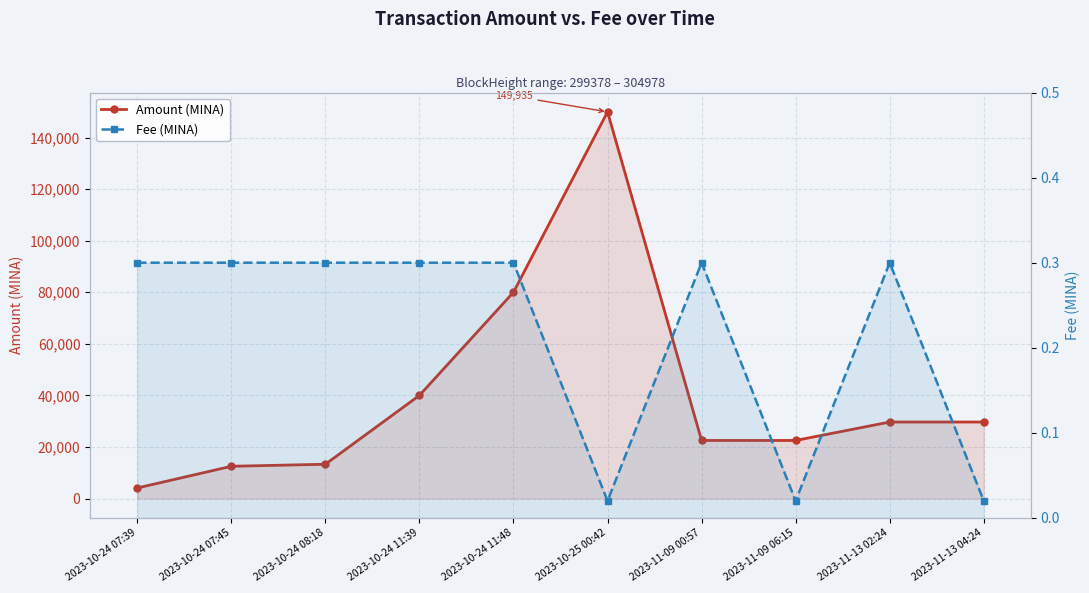

What is the total value across all series at 2023-10-24 11:48?

79999.4